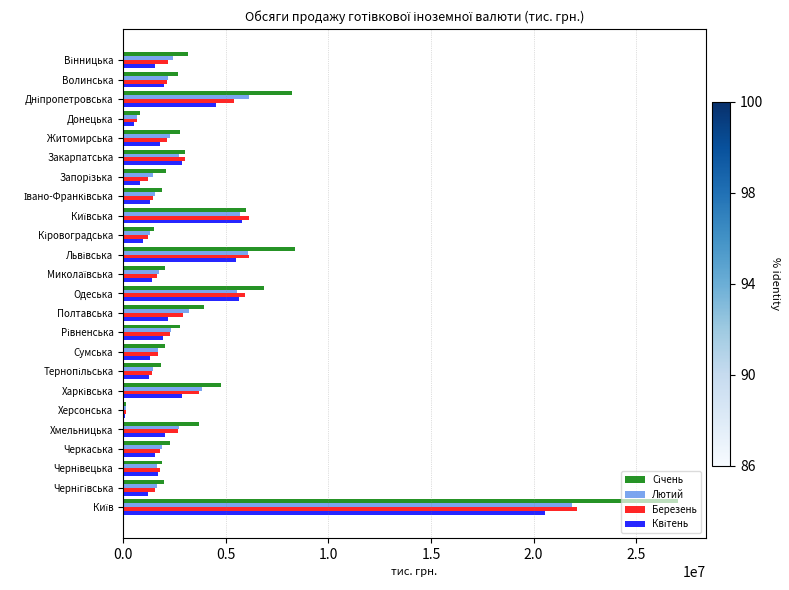

What is the average value of the Лютий series?

3426822.6